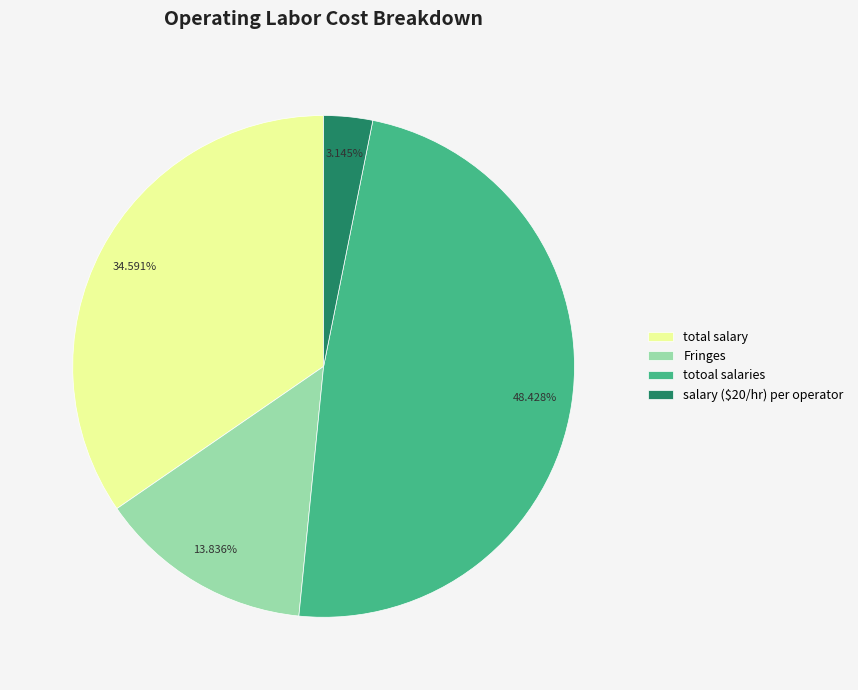

How many slices are in this pie chart?

4